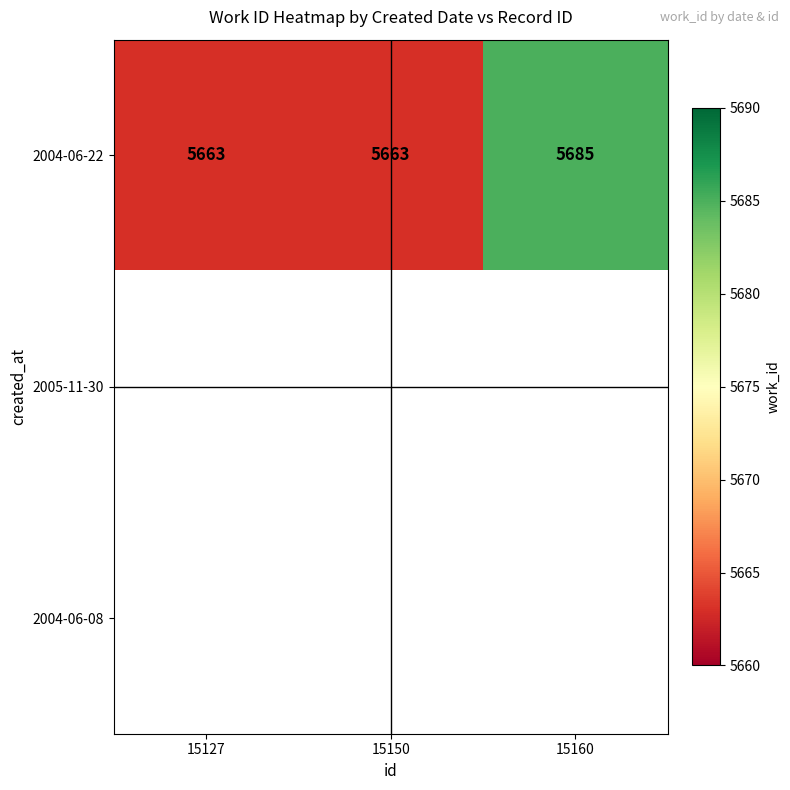

What is the lowest value of the 2004-06-22 series?

5663